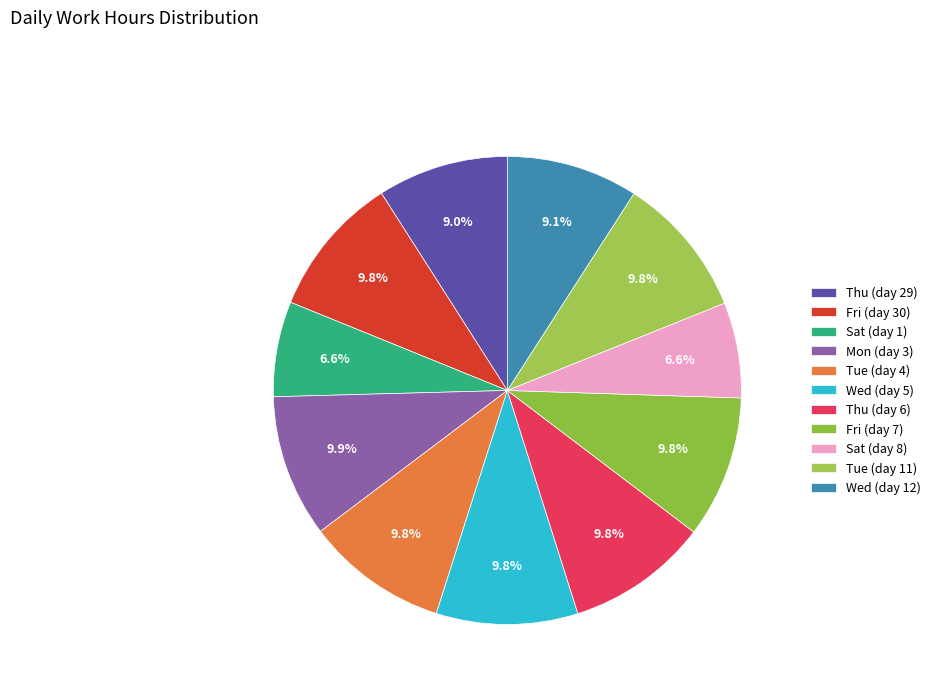

Which category has the smallest portion of the pie?

Sat (day 1)